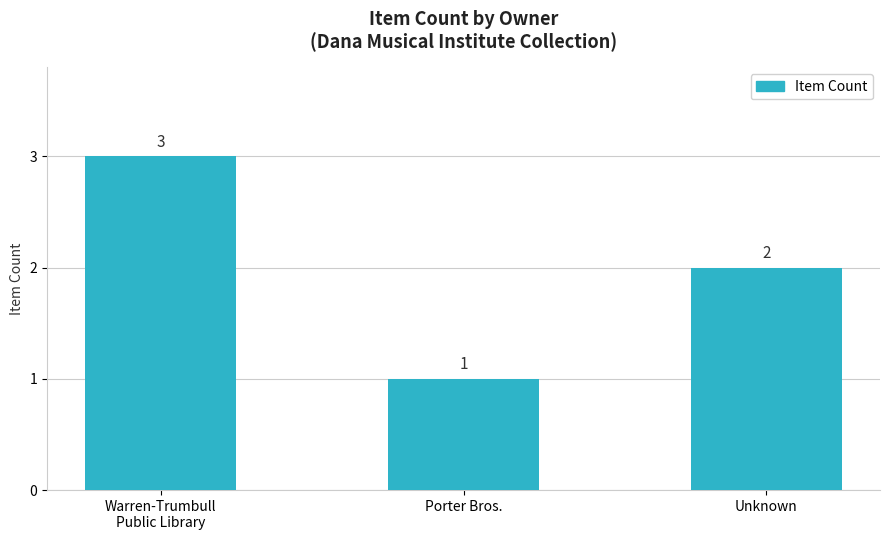

Which has a higher value, Porter Bros. or Warren-Trumbull
Public Library?

Warren-Trumbull
Public Library